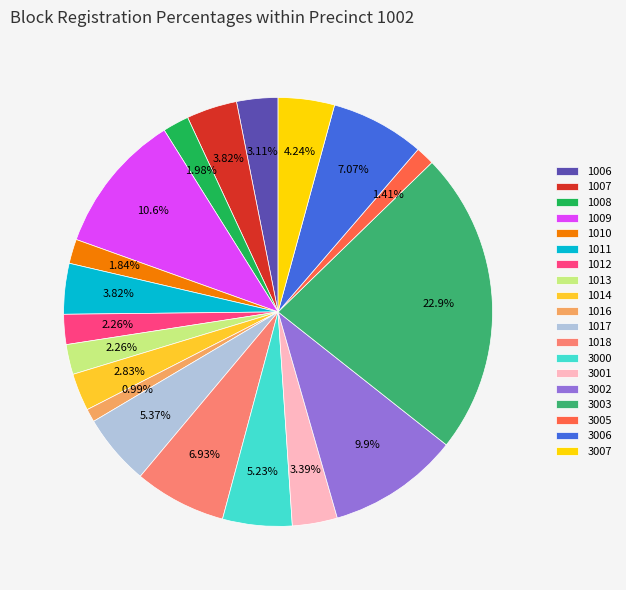

To the nearest percent, what is the difference between the 1013 and 1007 slice percentages?

2%